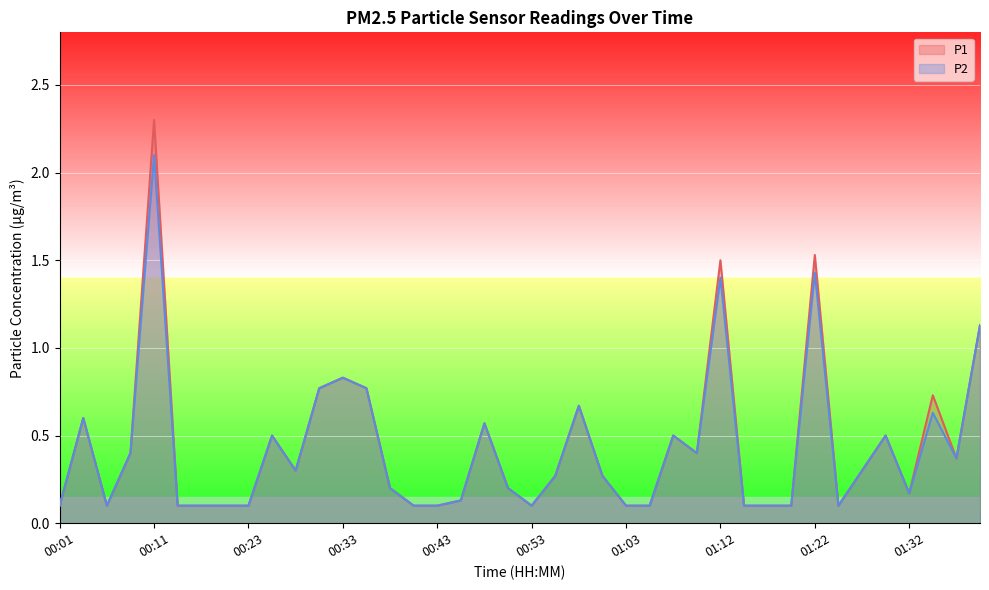

Which category has the highest value across all series?

00:11